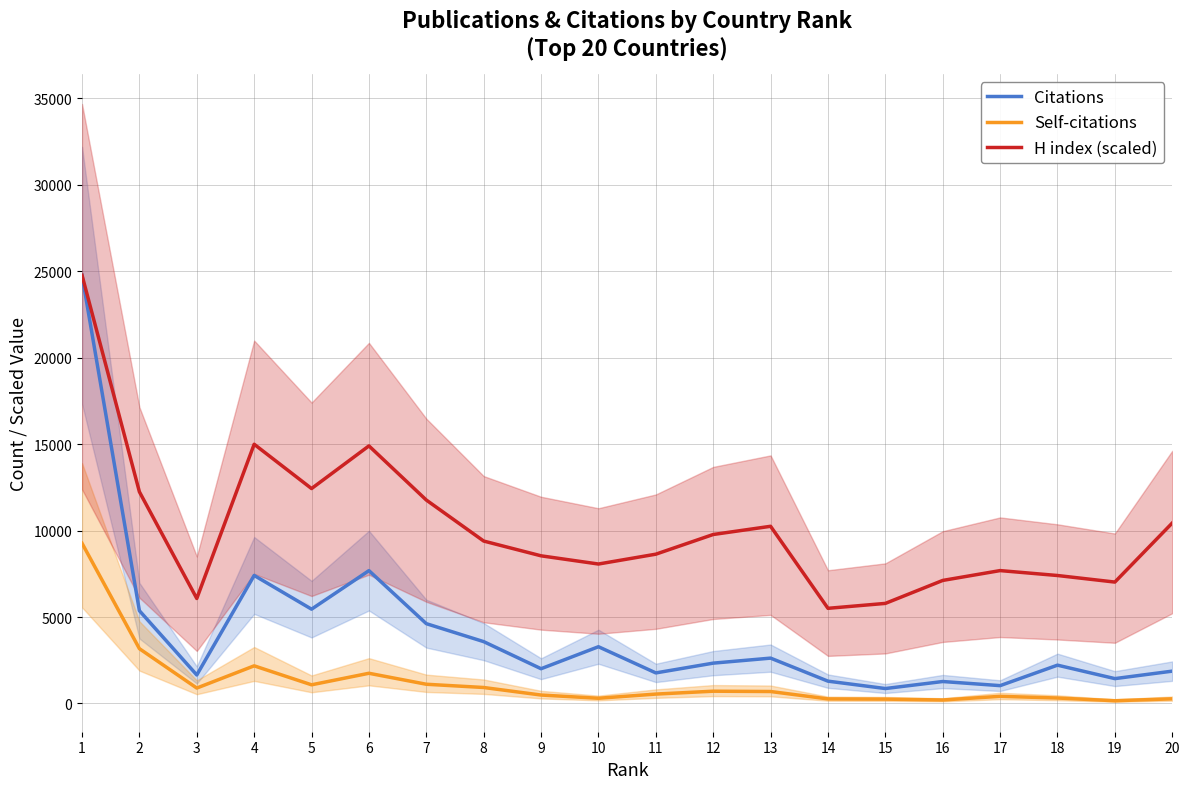

What is the value of the Citations point at the 3rd from the left?

1649.0